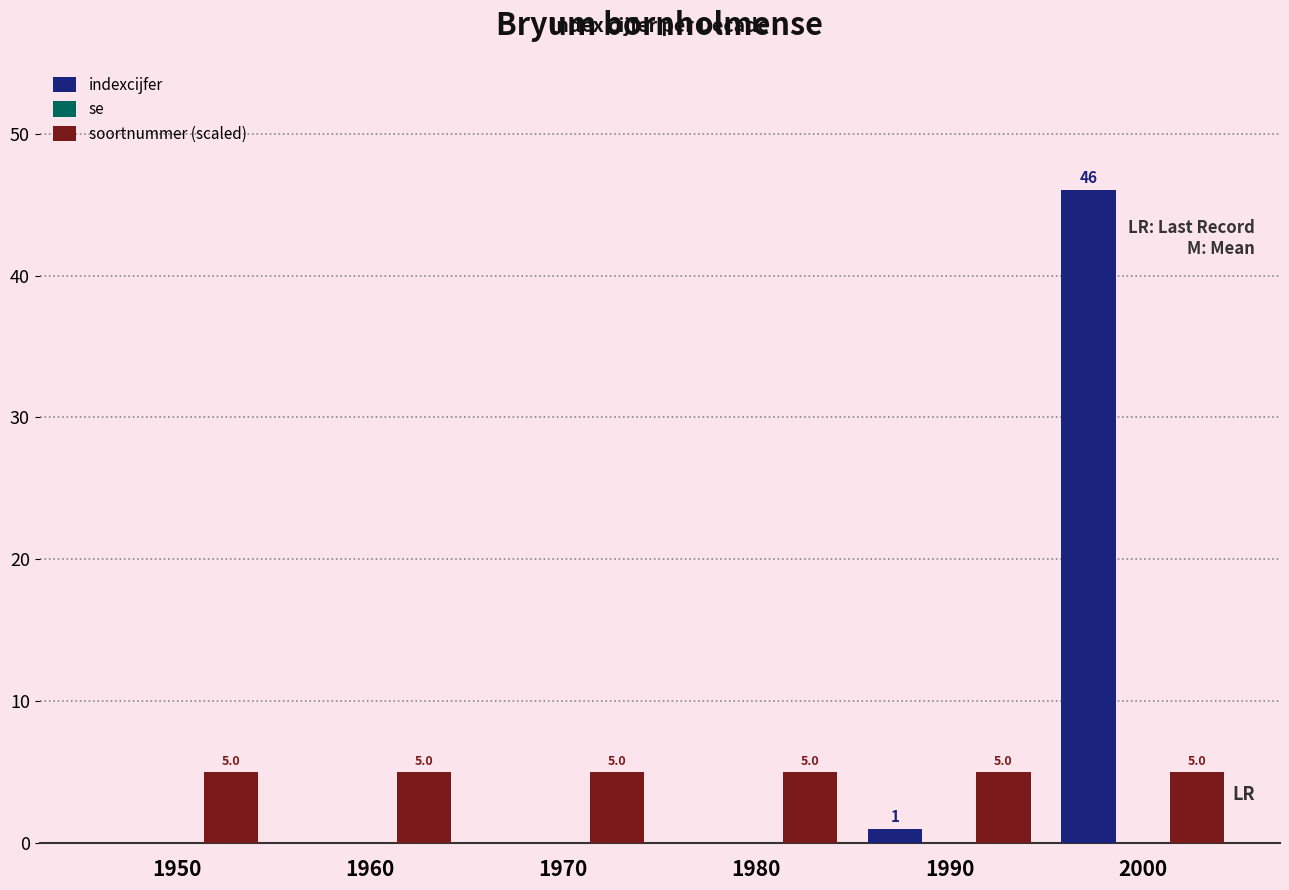

What is the sum of the indexcijfer values at 2000 and 1990?

47